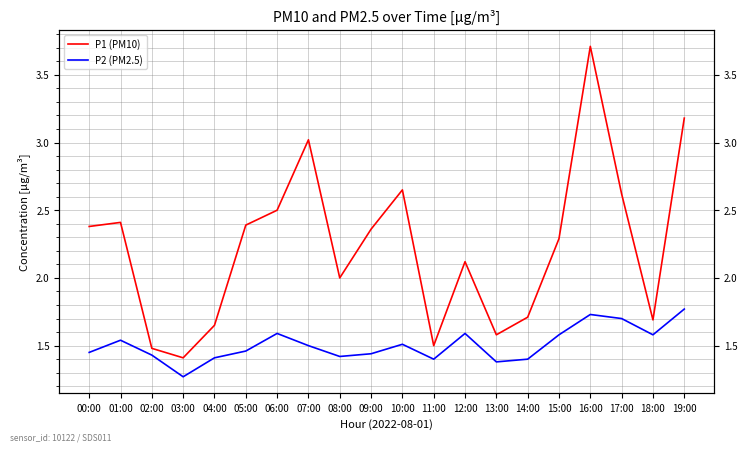

What is the value of the P1 (PM10) point at the 19th from the left?

1.7